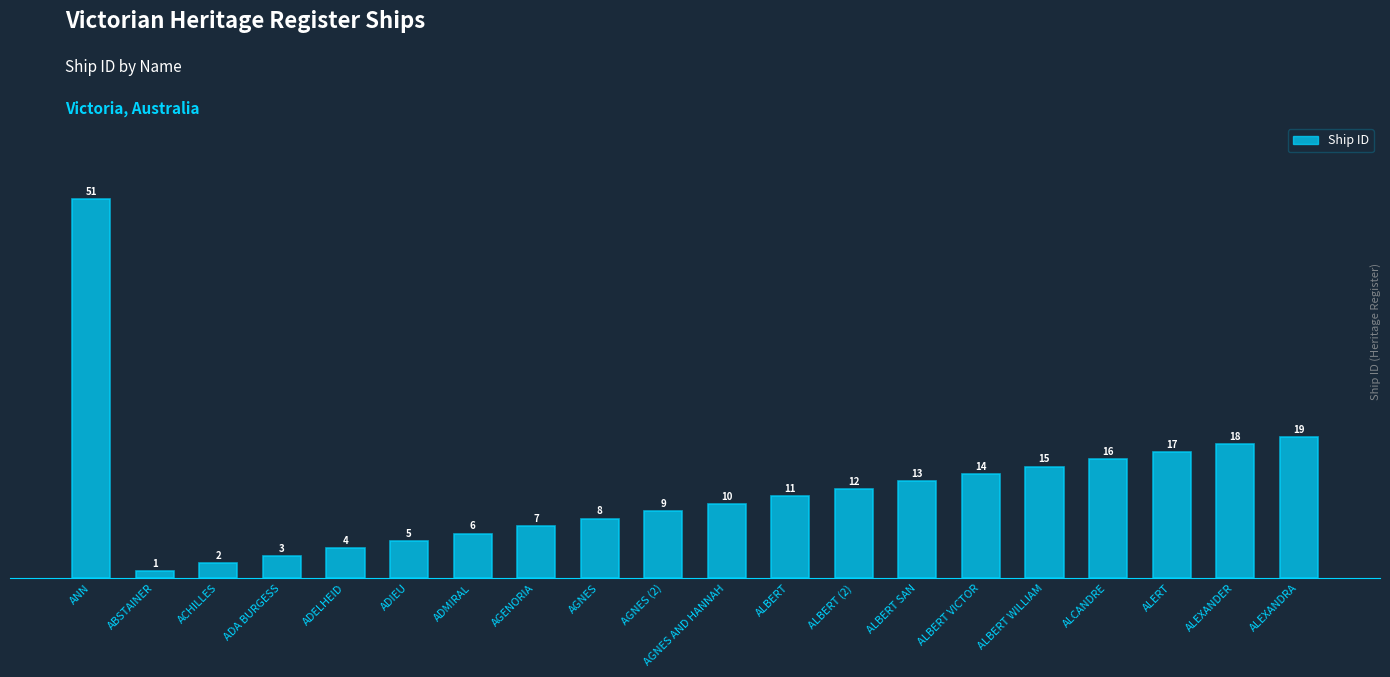

True or false: the data shows 19 at ALEXANDRA.

True